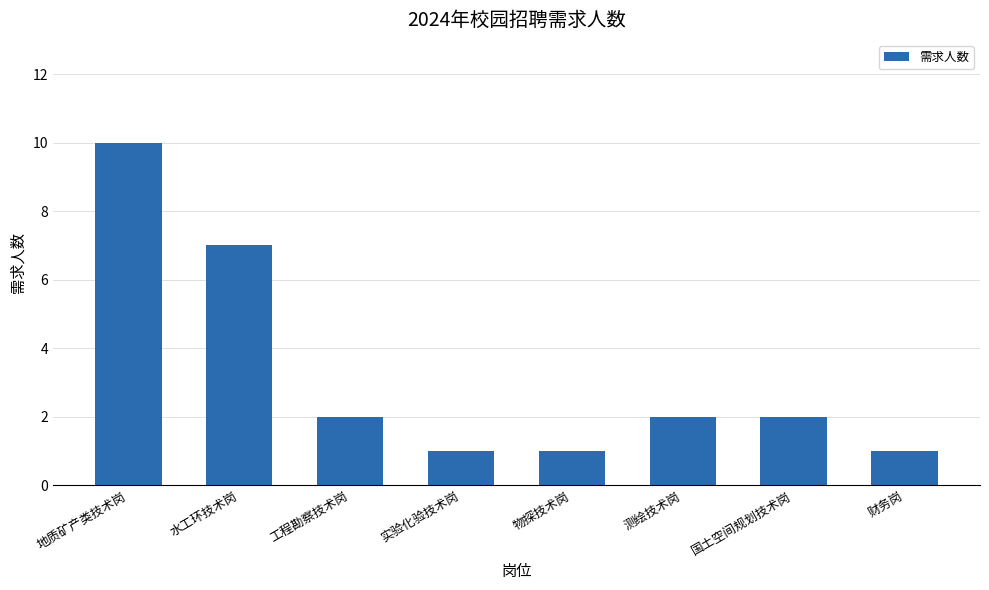

Which label corresponds to the largest value in the chart?

地质矿产类技术岗